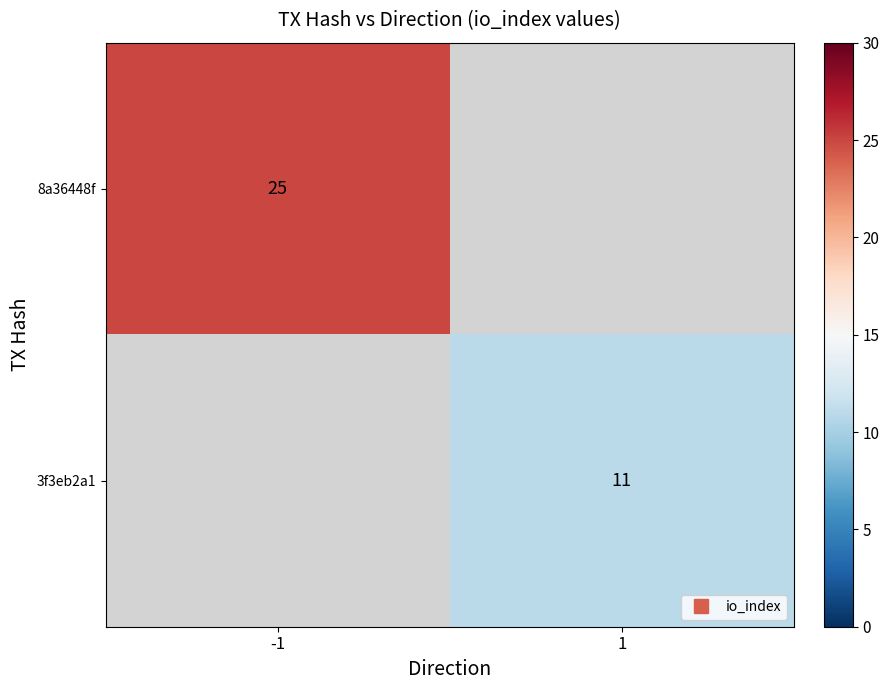

The 3f3eb2a1 series shows 11.0 at 1. True or false?

True